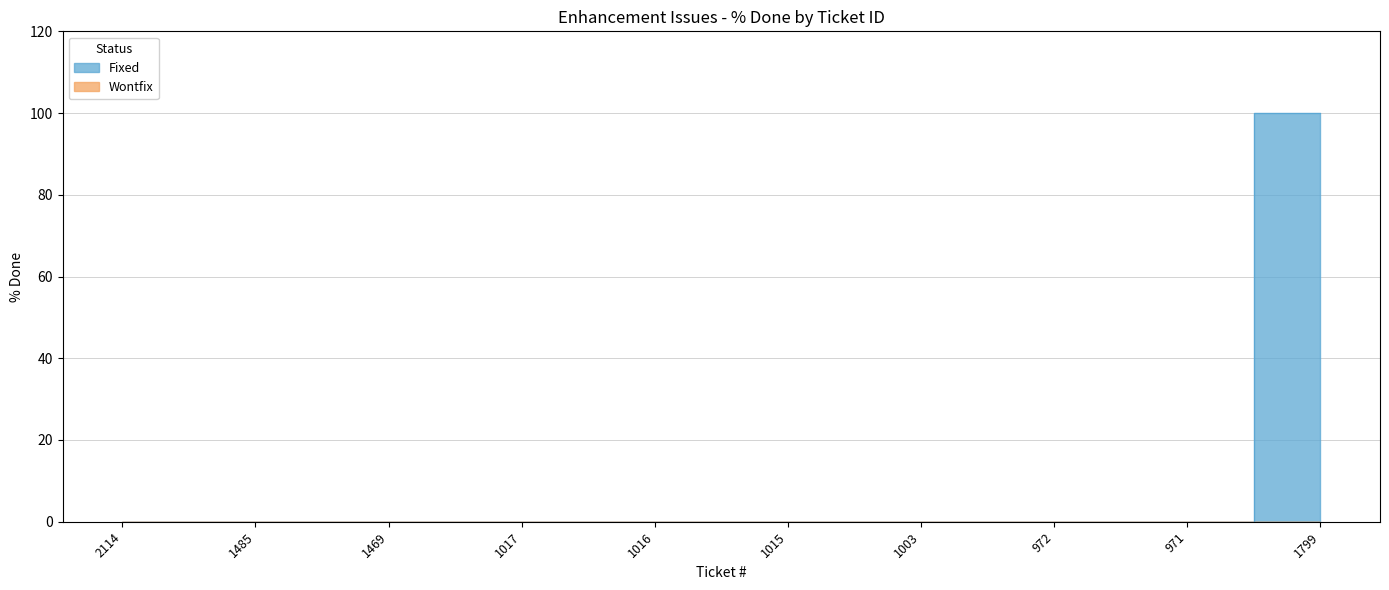

What is the difference between the maximum and minimum values?

100